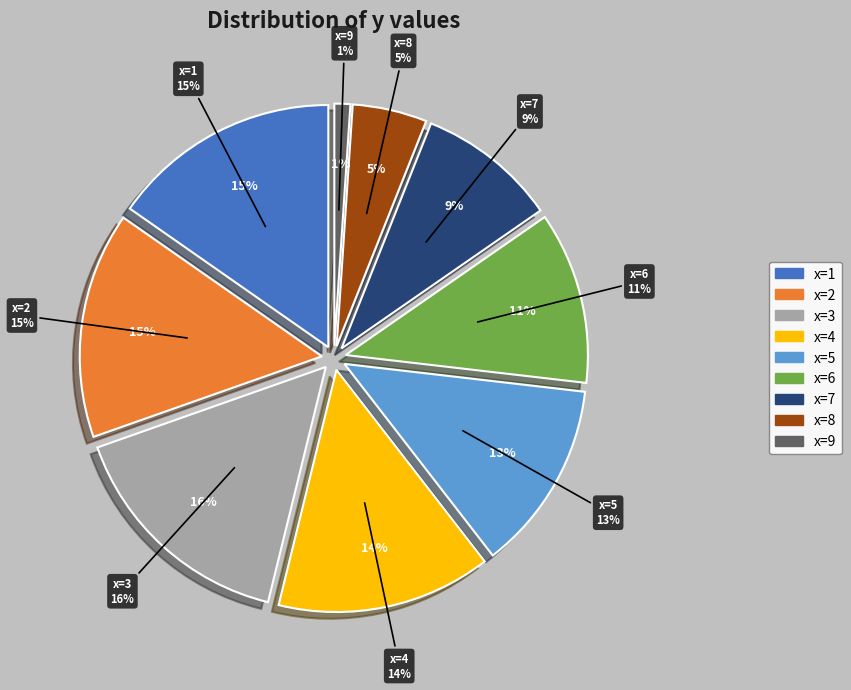

Is it true that 9 is 15% of the pie?

False